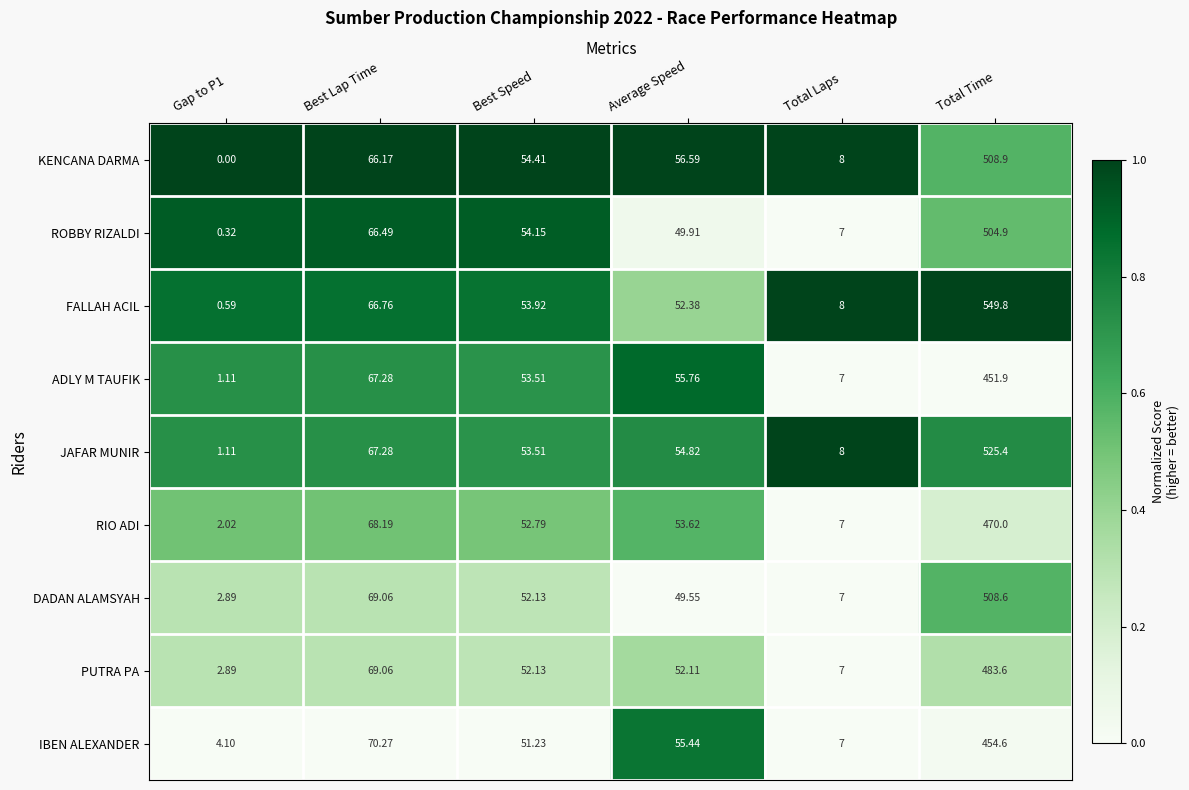

Which series has the largest range (max minus min)?

FALLAH ACIL